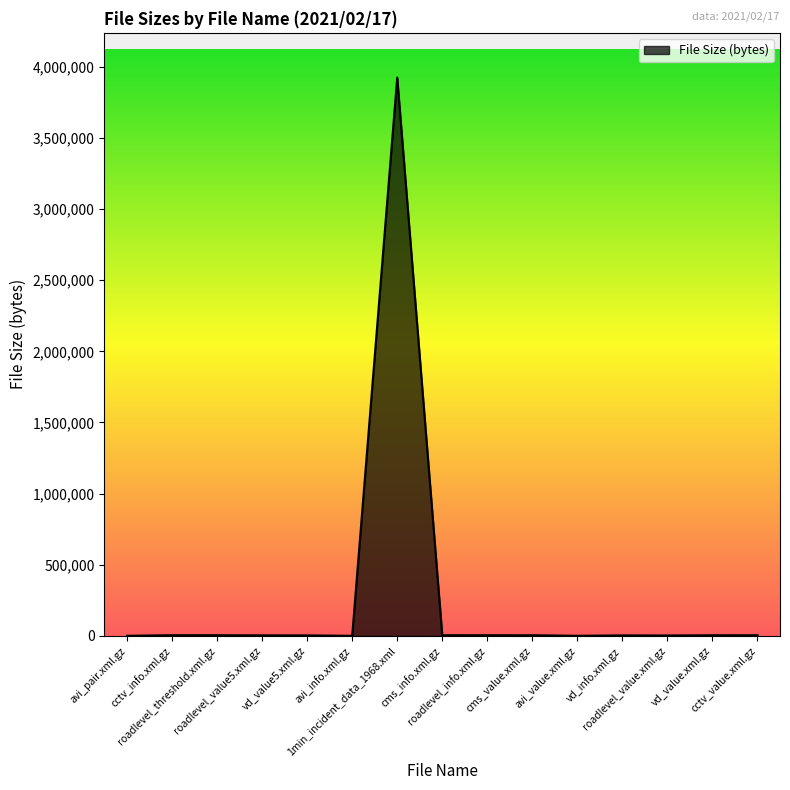

What is the difference between the maximum and minimum values?

3922171